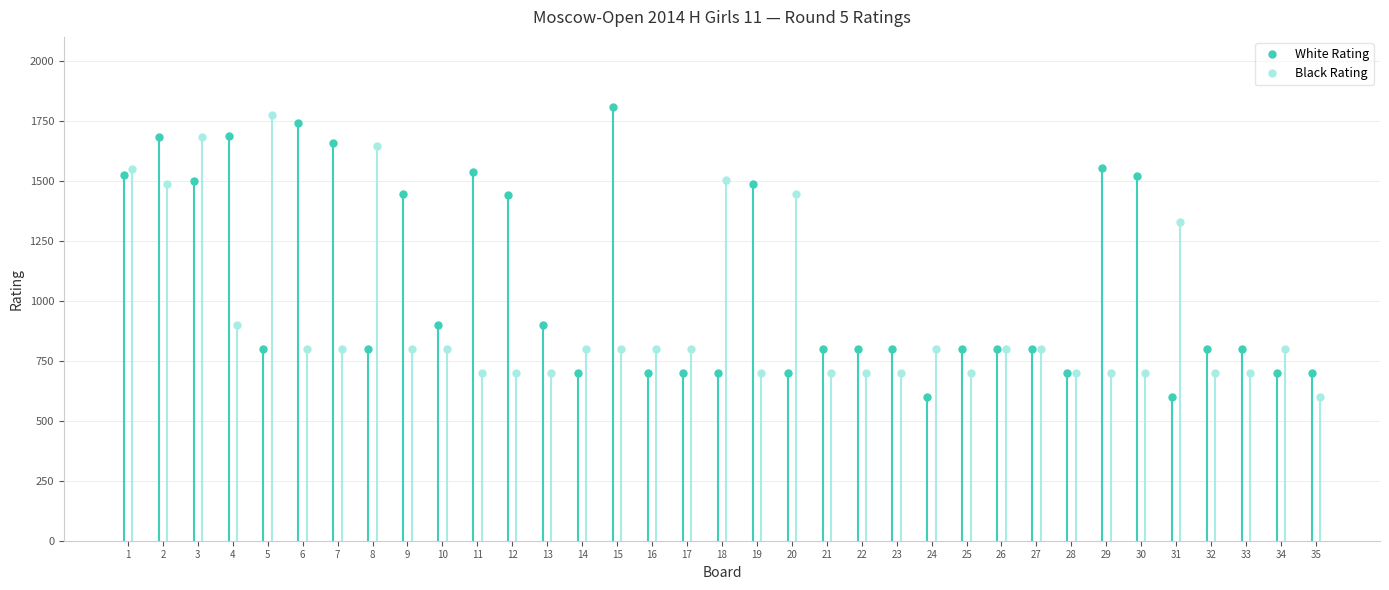

How many data points in Black Rating are above 800?

9